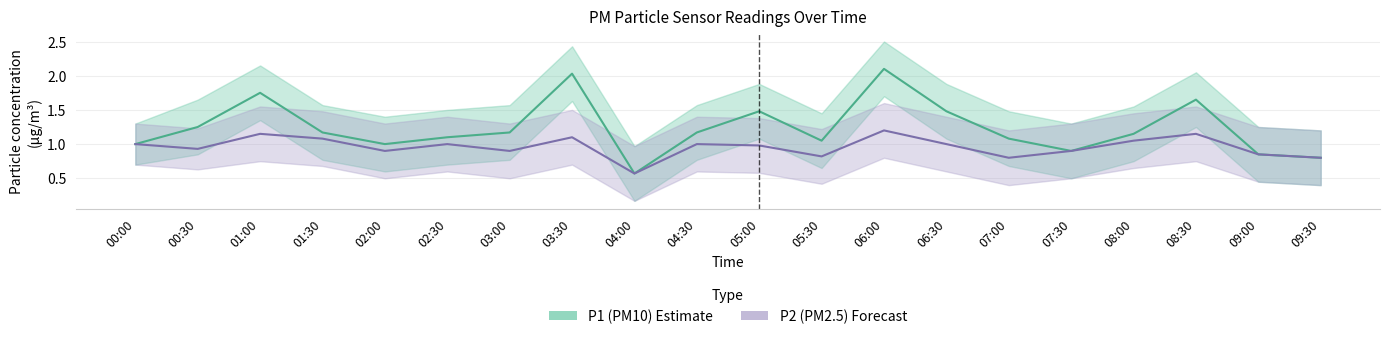

The value of P2 (PM2.5) at 04:00 is 0.6. True or false?

True